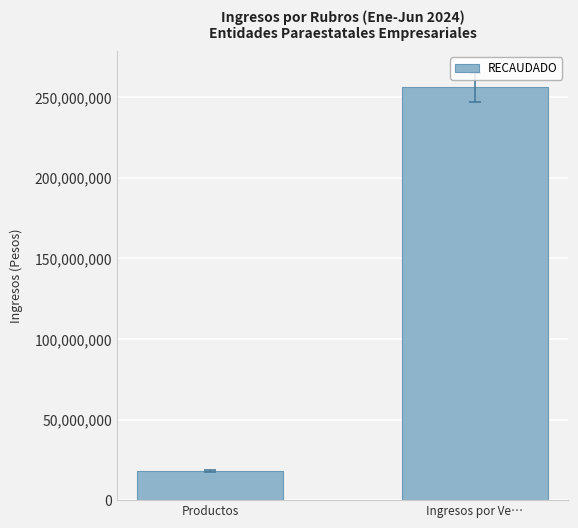

How many values are between 18352416 and 256243821?

2